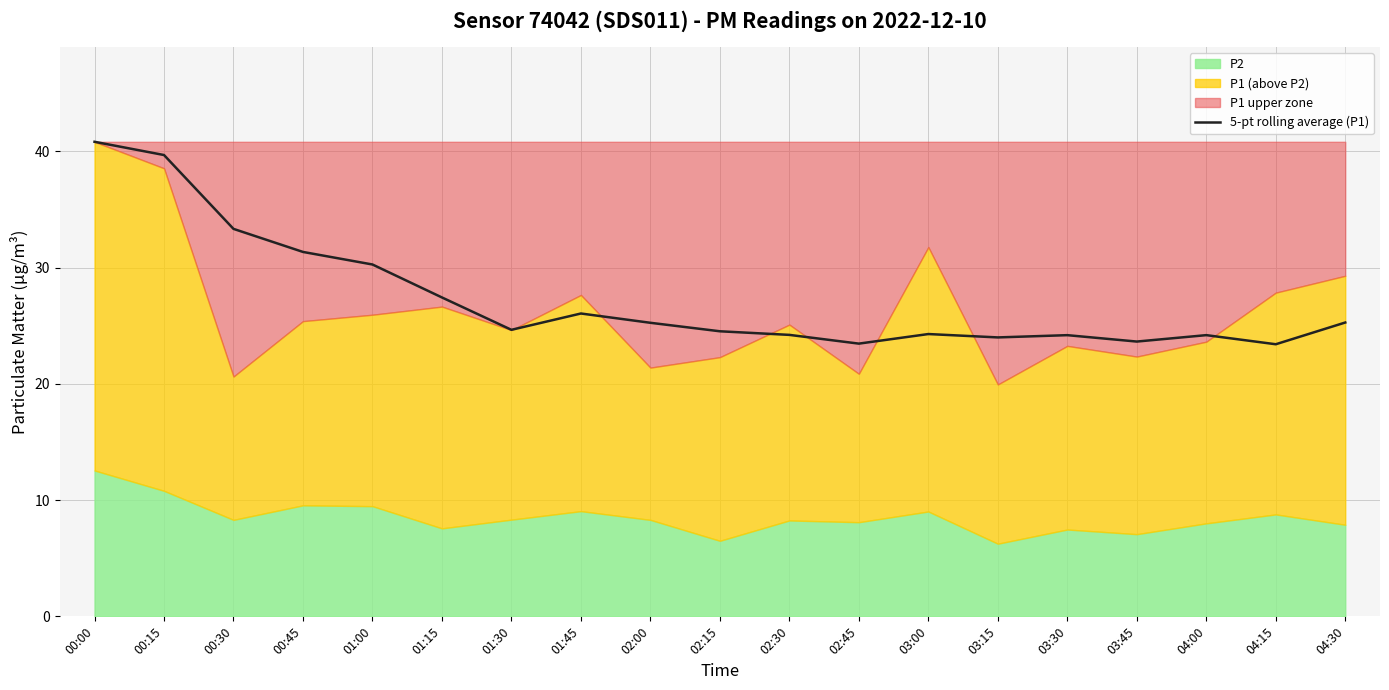

The 5-pt rolling average (P1) series shows 36.2 at 03:45. True or false?

False